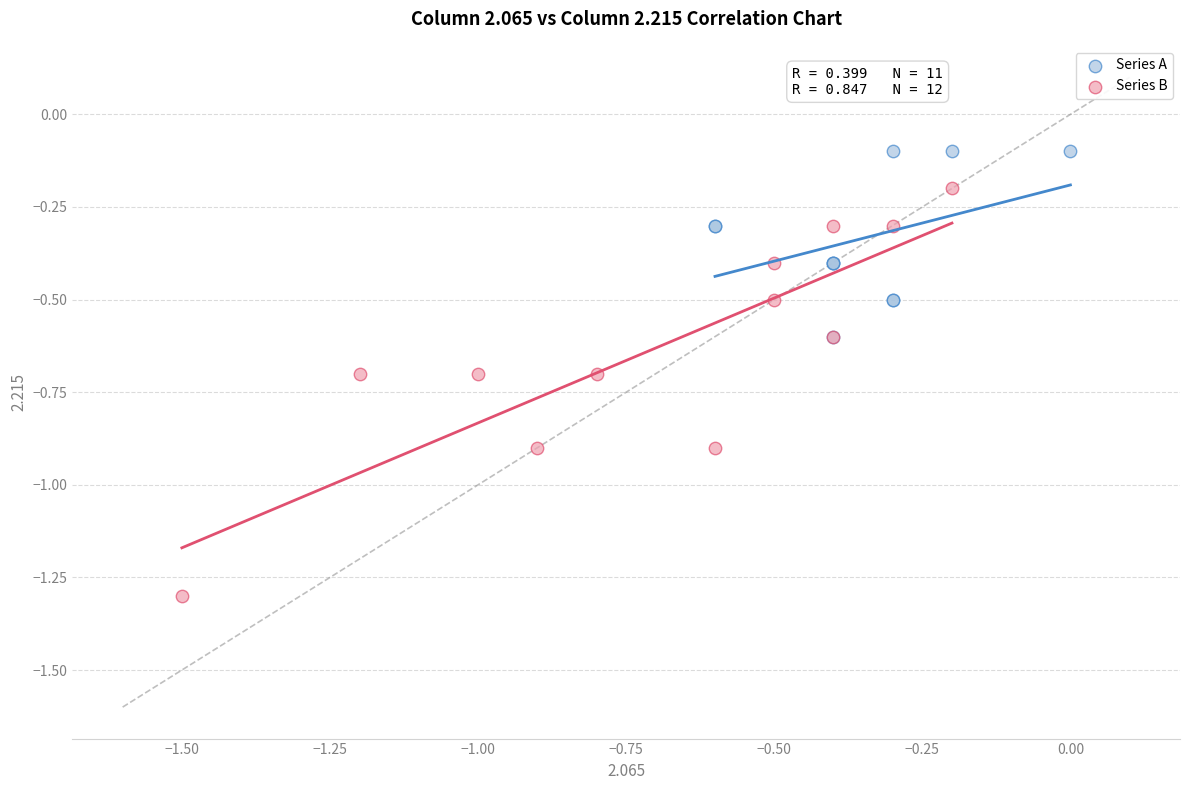

Which series reaches the minimum Y coordinate?

Series B